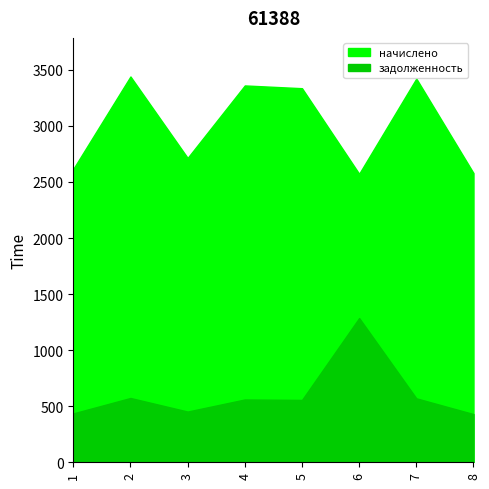

What is the average value of the начислено series?

3005.7